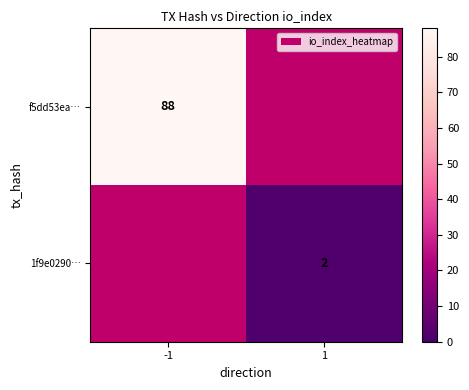

How many series are shown in this chart?

2